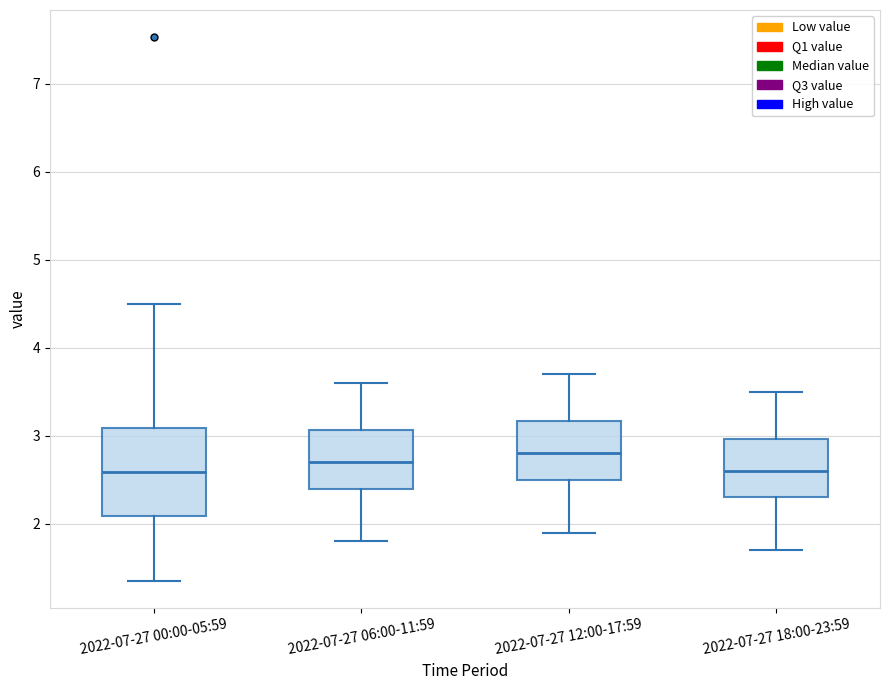

Reading left to right, read every box against the y-axis: the position of its median line, the range the box covers, and the ends of its whiskers. The values are not printed on the chart, so give them approximately, as read against the axis.

2022-07-27 00:00-05:59: median 2.6, box 2.1 to 3.1, whiskers 1.4 to 4.5
2022-07-27 06:00-11:59: median 2.7, box 2.4 to 3.1, whiskers 1.8 to 3.6
2022-07-27 12:00-17:59: median 2.8, box 2.5 to 3.2, whiskers 1.9 to 3.7
2022-07-27 18:00-23:59: median 2.6, box 2.3 to 3.0, whiskers 1.7 to 3.5